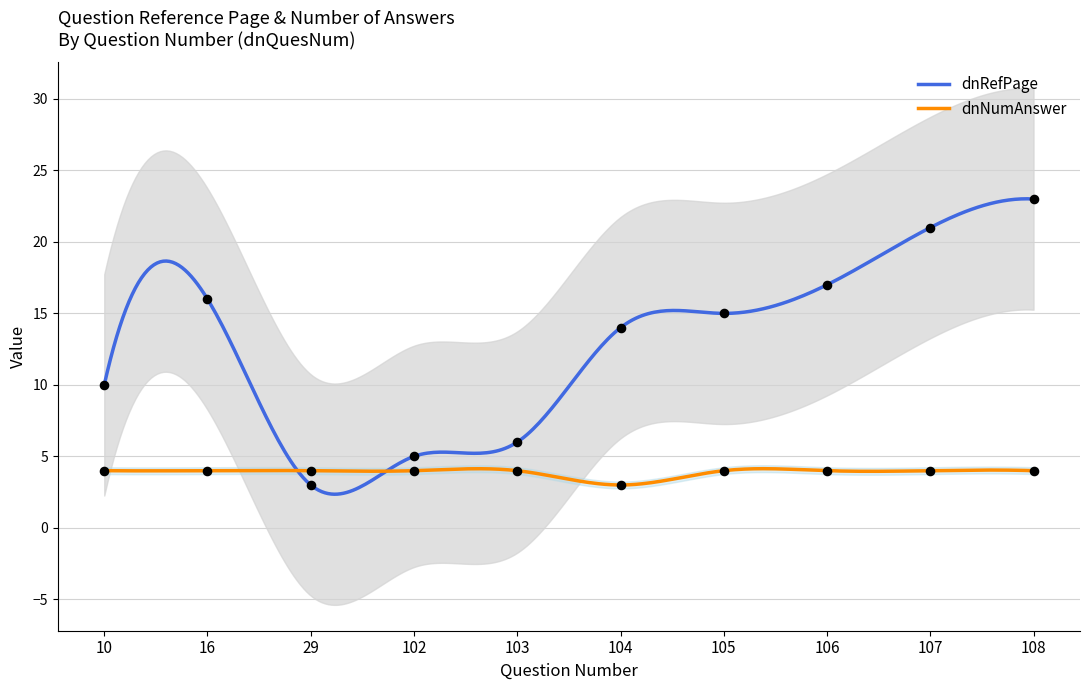

What are all the series names shown in the legend?

dnRefPage, dnNumAnswer